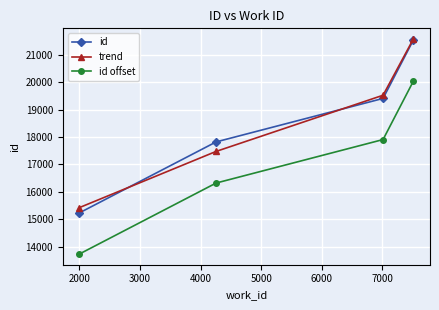

True or false: id has more than 0 points higher than both neighbors.

False